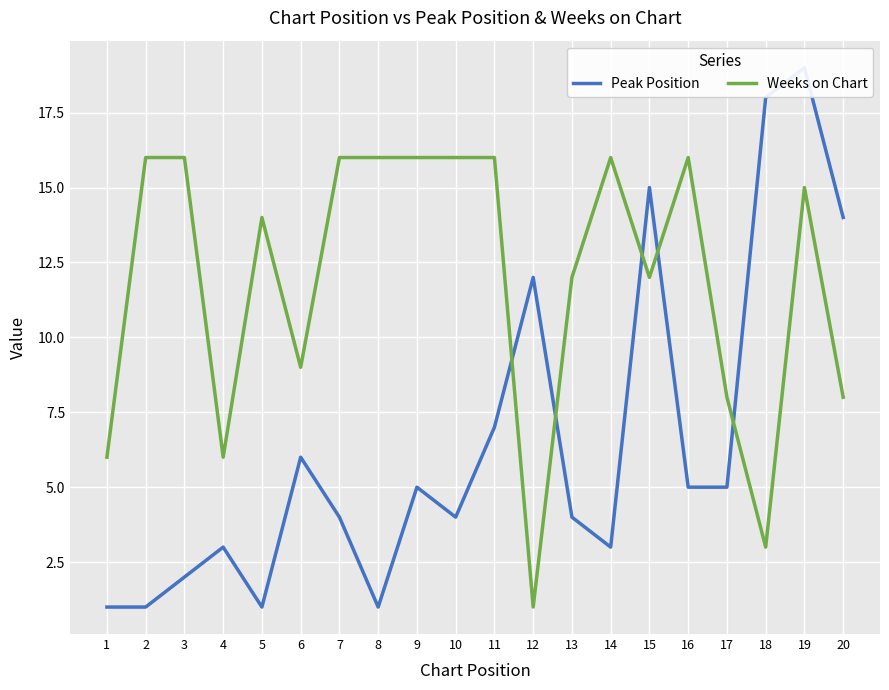

How many intersections are there between Peak Position and Weeks on Chart?

5